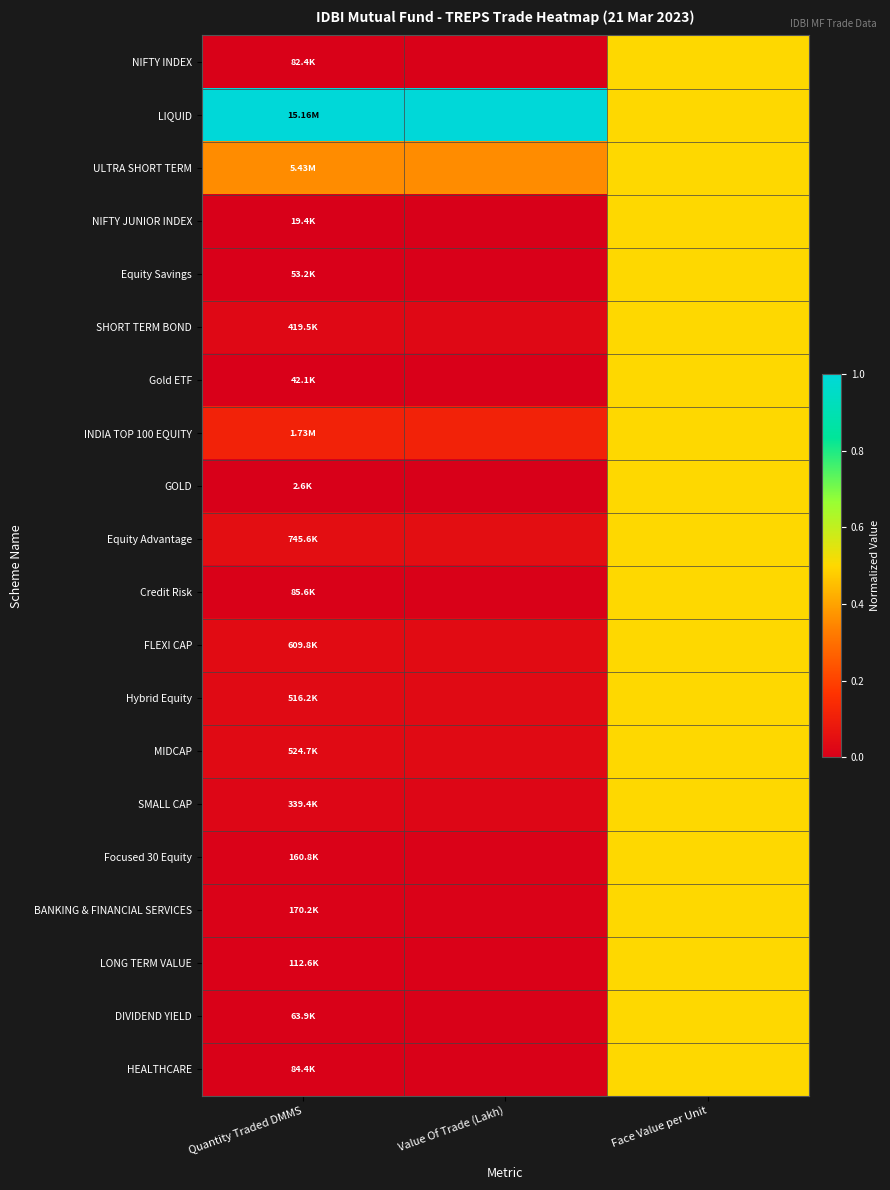

Between Face Value per Unit and Quantity Traded DMMS, which is larger?

Face Value per Unit